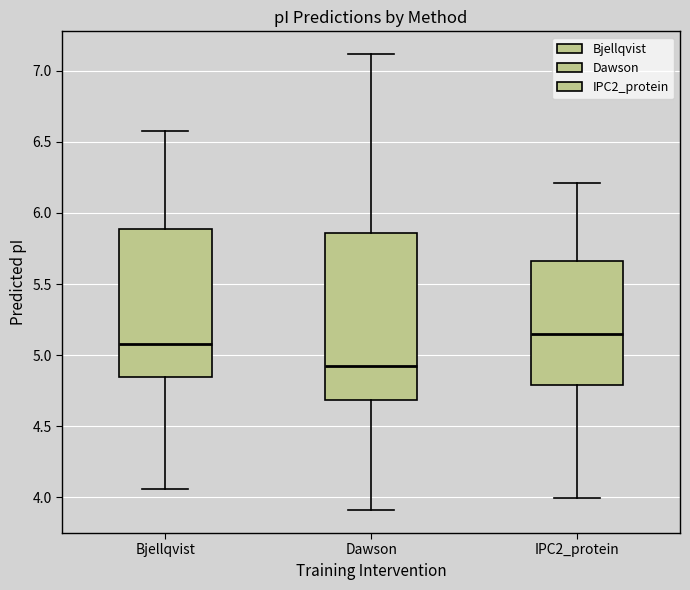

Reading left to right, transcribe this box plot: for each box, give where its median line is, the range the box spans, and where its two whiskers end, as read against the y-axis. The values are not printed on the chart, so give them approximately, as read against the axis.

Bjellqvist: median 5.10, box 4.85 to 5.90, whiskers 4.05 to 6.60
Dawson: median 4.95, box 4.70 to 5.85, whiskers 3.90 to 7.10
IPC2_protein: median 5.15, box 4.80 to 5.65, whiskers 4.00 to 6.20